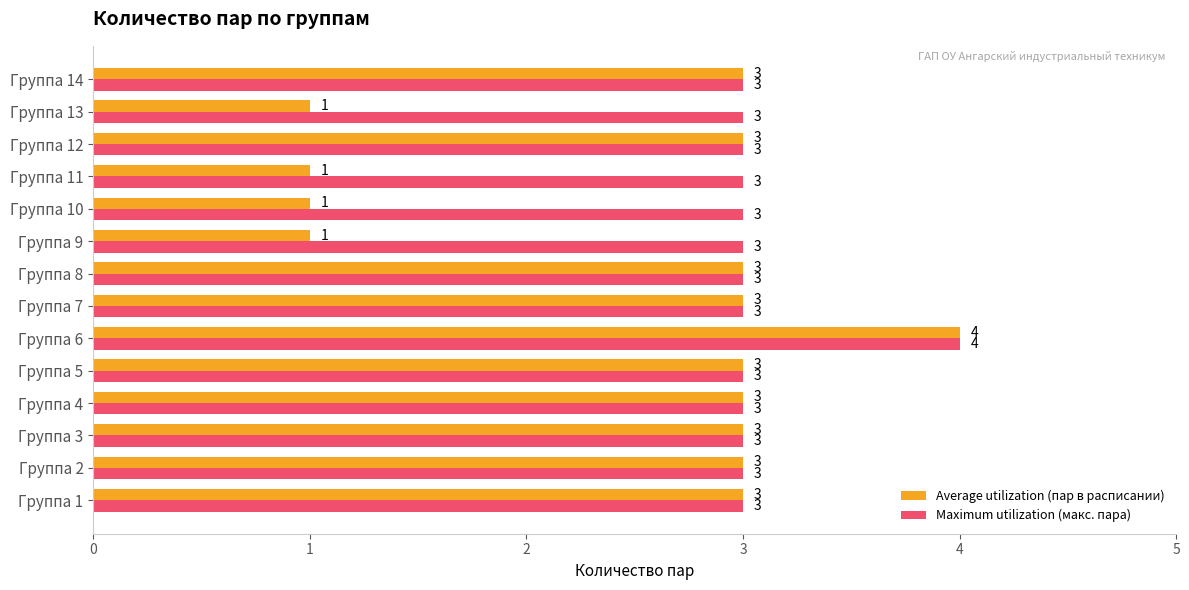

What is the maximum value shown in the chart?

4